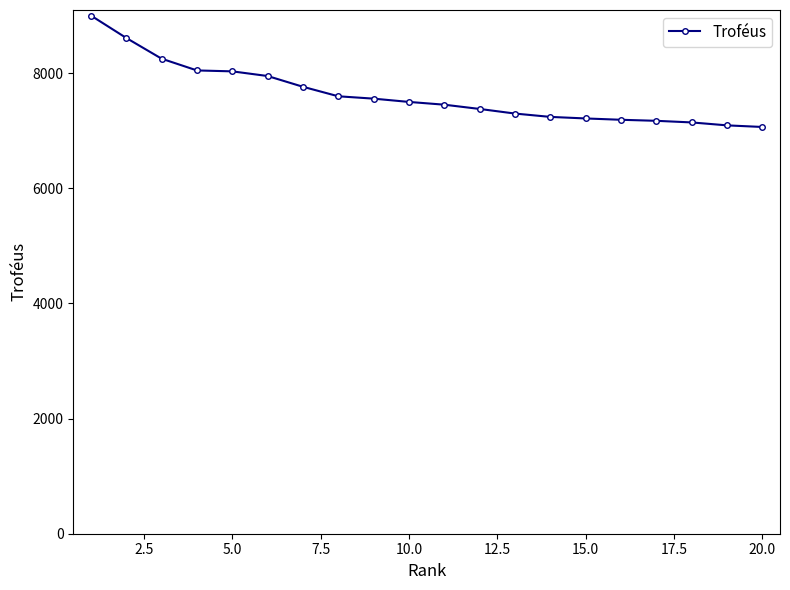

How many distinct data groups are displayed?

1